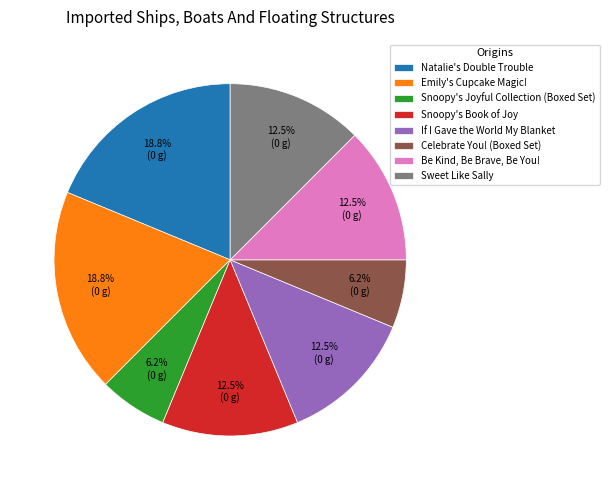

To the nearest percent, what is the difference between the Be Kind, Be Brave, Be You! and Celebrate You! (Boxed Set) slice percentages?

6%